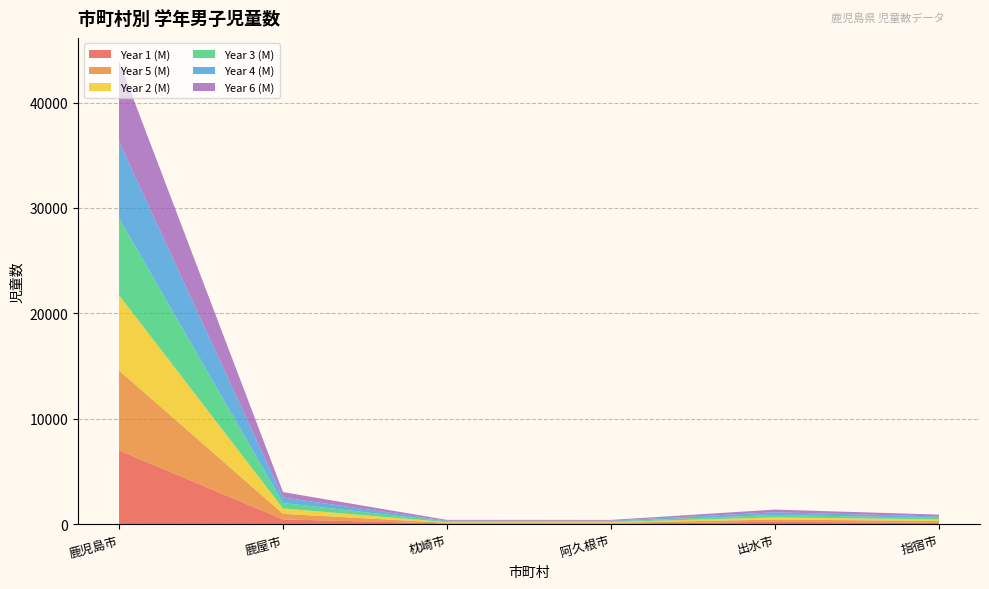

Reading left to right, what are all the values shown in this chart?

Year 1 (M): 鹿児島市=7002	鹿屋市=457	枕崎市=68	阿久根市=51	出水市=228	指宿市=134
Year 5 (M): 鹿児島市=7582	鹿屋市=529	枕崎市=67	阿久根市=84	出水市=218	指宿市=179
Year 2 (M): 鹿児島市=7157	鹿屋市=510	枕崎市=60	阿久根市=70	出水市=205	指宿市=147
Year 3 (M): 鹿児島市=7307	鹿屋市=520	枕崎市=73	阿久根市=66	出水市=229	指宿市=143
Year 4 (M): 鹿児島市=7269	鹿屋市=520	枕崎市=66	阿久根市=68	出水市=252	指宿市=138
Year 6 (M): 鹿児島市=7624	鹿屋市=512	枕崎市=78	阿久根市=71	出水市=258	指宿市=171